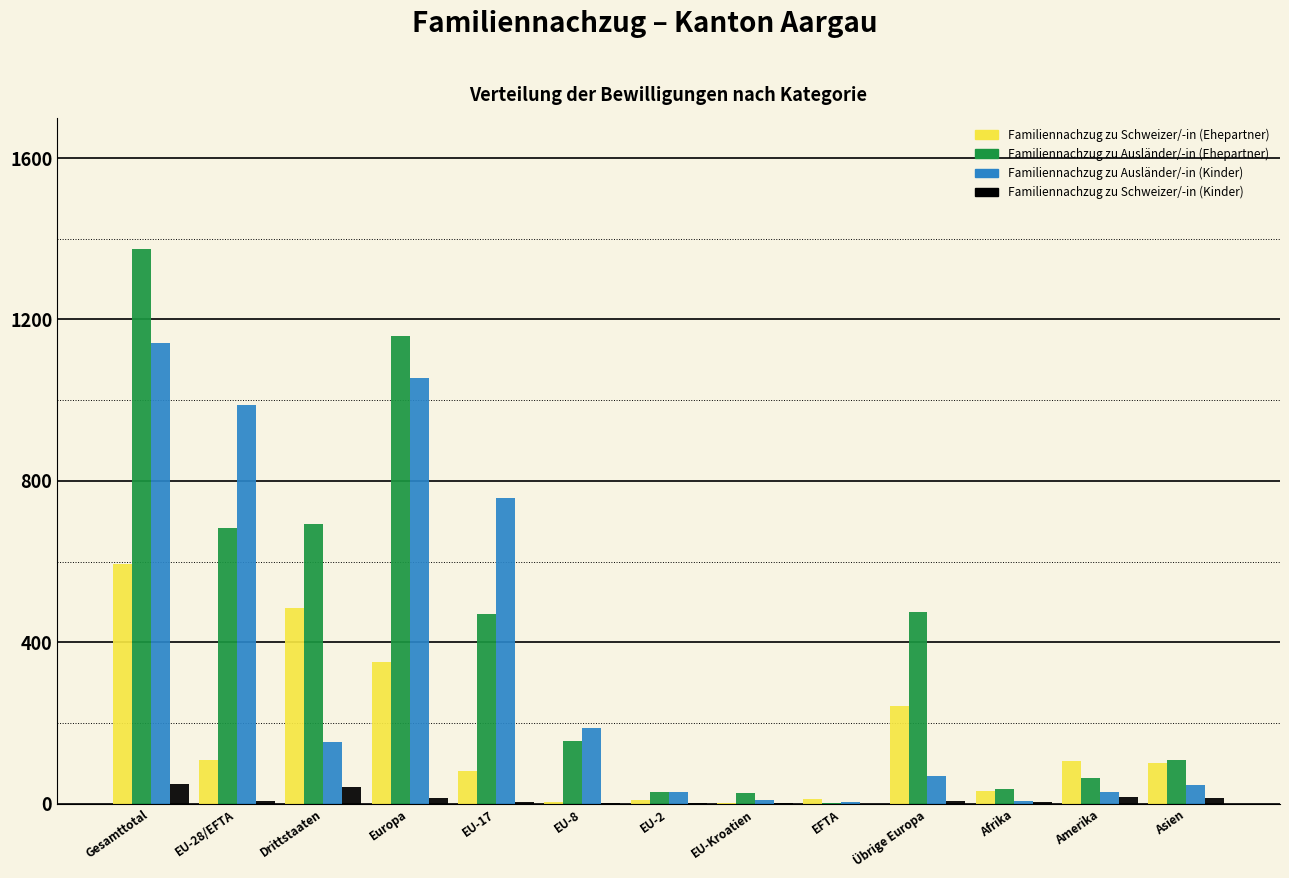

Between Gesamttotal and Drittstaaten, which series saw the biggest shift?

Familiennachzug zu Ausländer/-in (Kinder)